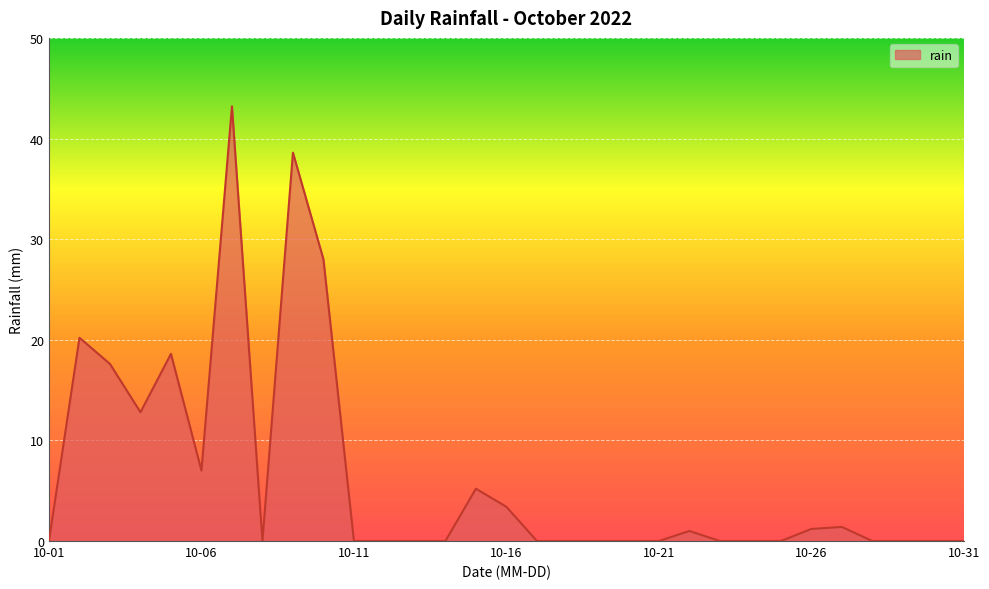

What is the difference between the maximum and minimum values?

43.2